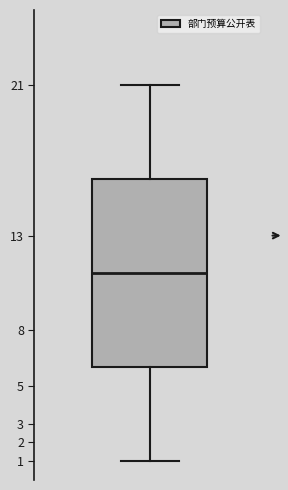

Read this box plot against the y-axis: the position of the median line, the range covered by the box, and the ends of both whiskers. The values are not printed on the chart, so give them approximately, as read against the axis.

median 11, box 6 to 16, whiskers 1 to 21